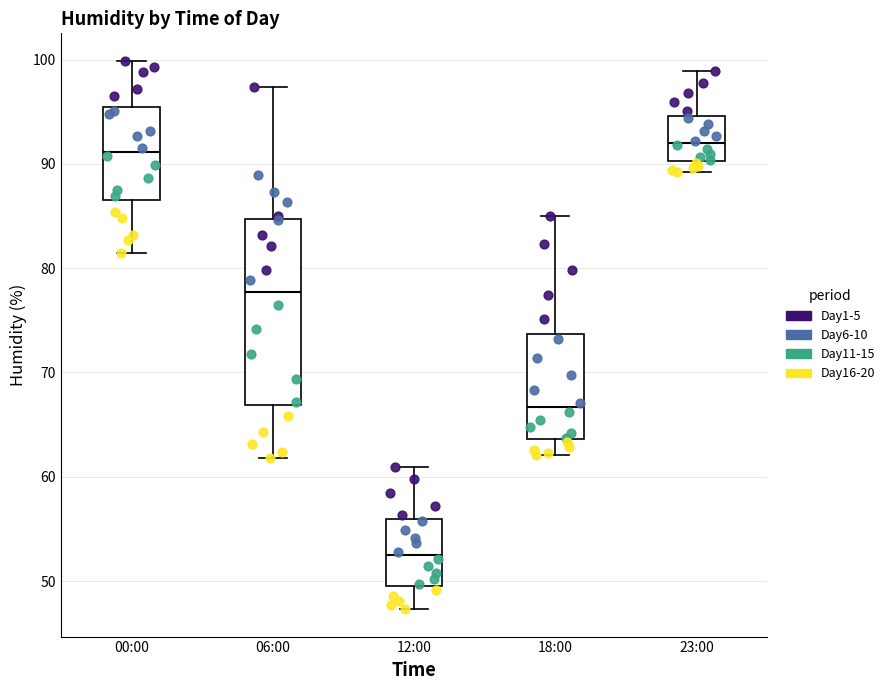

Reading left to right, read every box against the y-axis: the position of its median line, the range the box covers, and the ends of its whiskers. The values are not printed on the chart, so give them approximately, as read against the axis.

00:00: median 91, box 87 to 95, whiskers 82 to 100
06:00: median 78, box 67 to 85, whiskers 62 to 97
12:00: median 52, box 50 to 56, whiskers 47 to 61
18:00: median 67, box 64 to 74, whiskers 62 to 85
23:00: median 92, box 90 to 95, whiskers 89 to 99